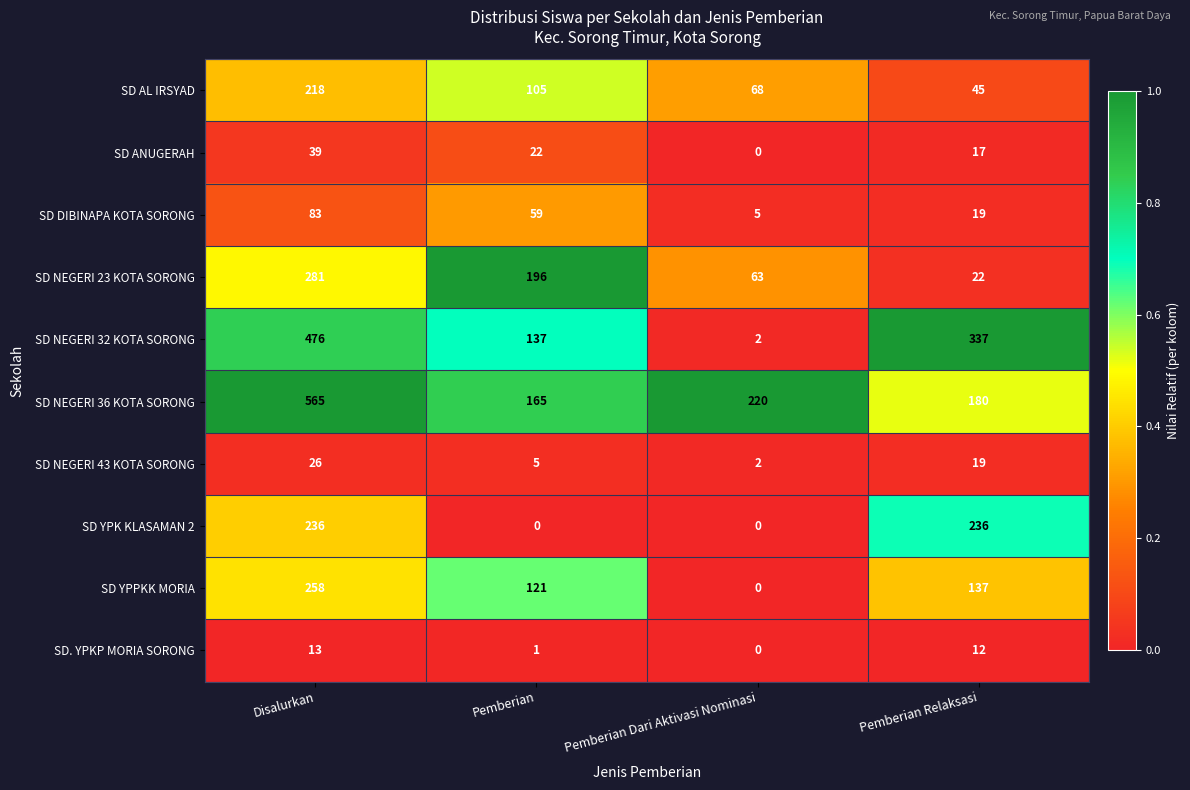

The SD NEGERI 23 KOTA SORONG series shows 196 at Pemberian. True or false?

True